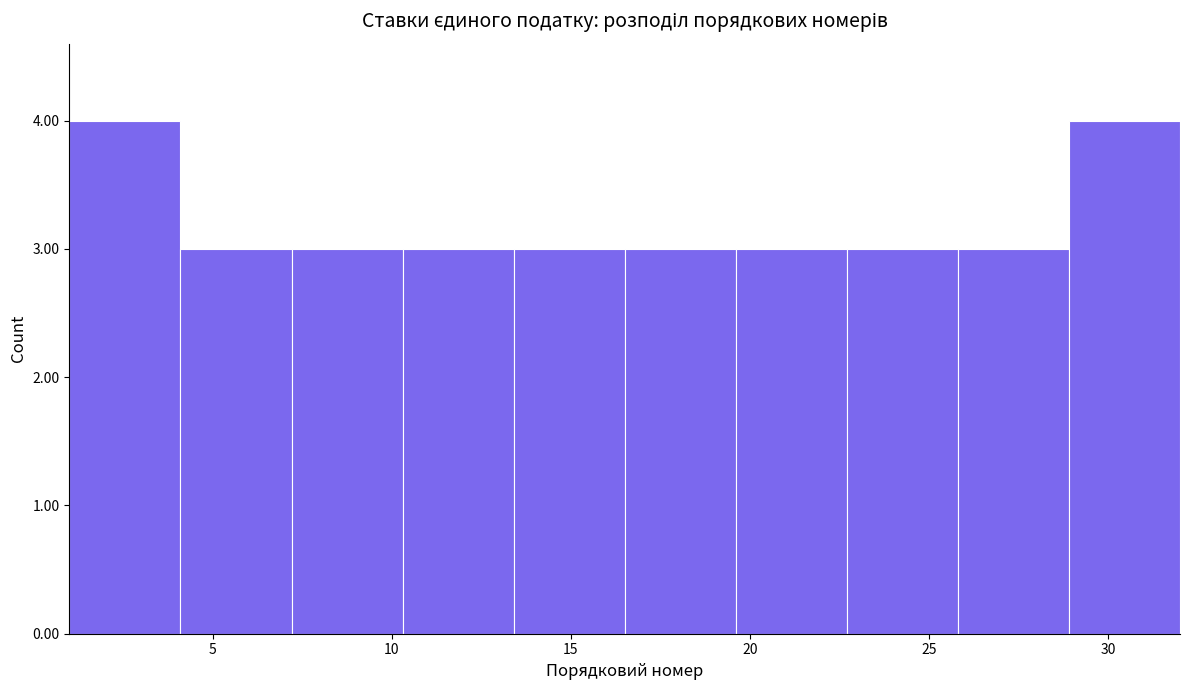

Reading left to right, list every bar in this chart as the range it spans on the x-axis followed by its height. Neither the bar edges nor the heights are printed on the chart, so give them approximately, as read against the axes.

1.0 to 4.1: 4
4.1 to 7.2: 3
7.2 to 10.3: 3
10.3 to 13.4: 3
13.4 to 16.5: 3
16.5 to 19.6: 3
19.6 to 22.7: 3
22.7 to 25.8: 3
25.8 to 28.9: 3
28.9 to 32.0: 4